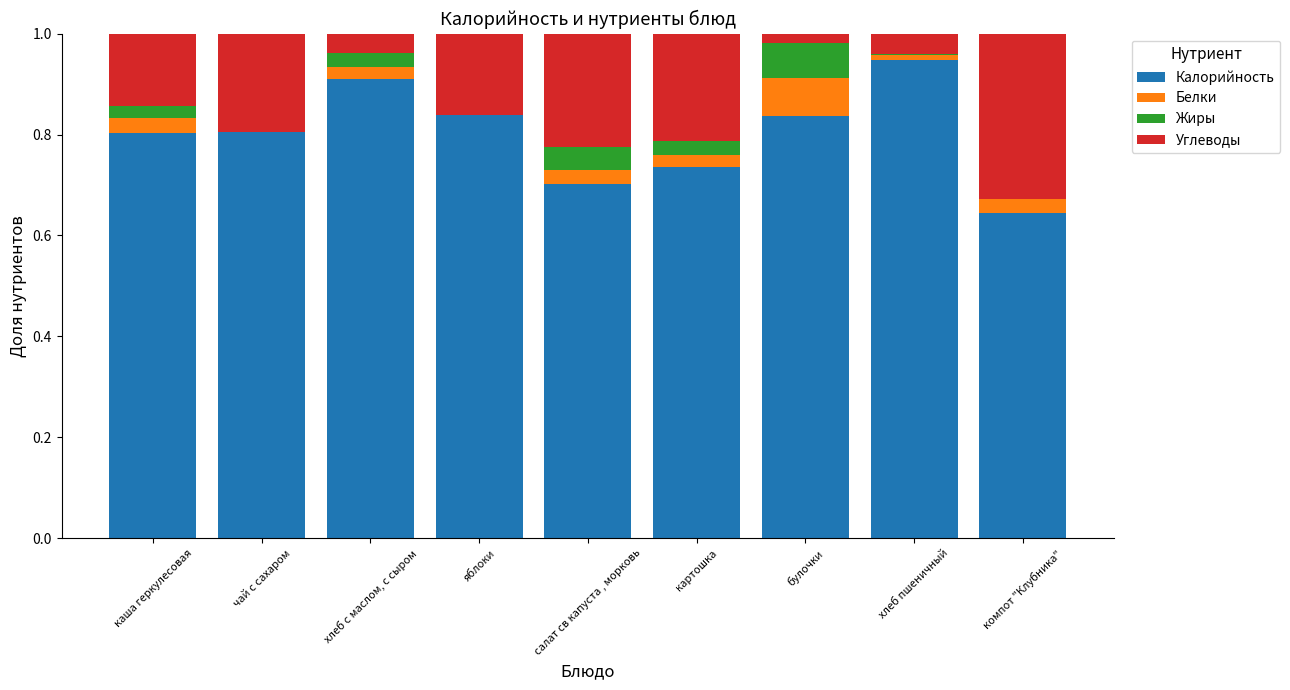

Which category has the highest value in the Калорийность series?

хлеб пшеничный